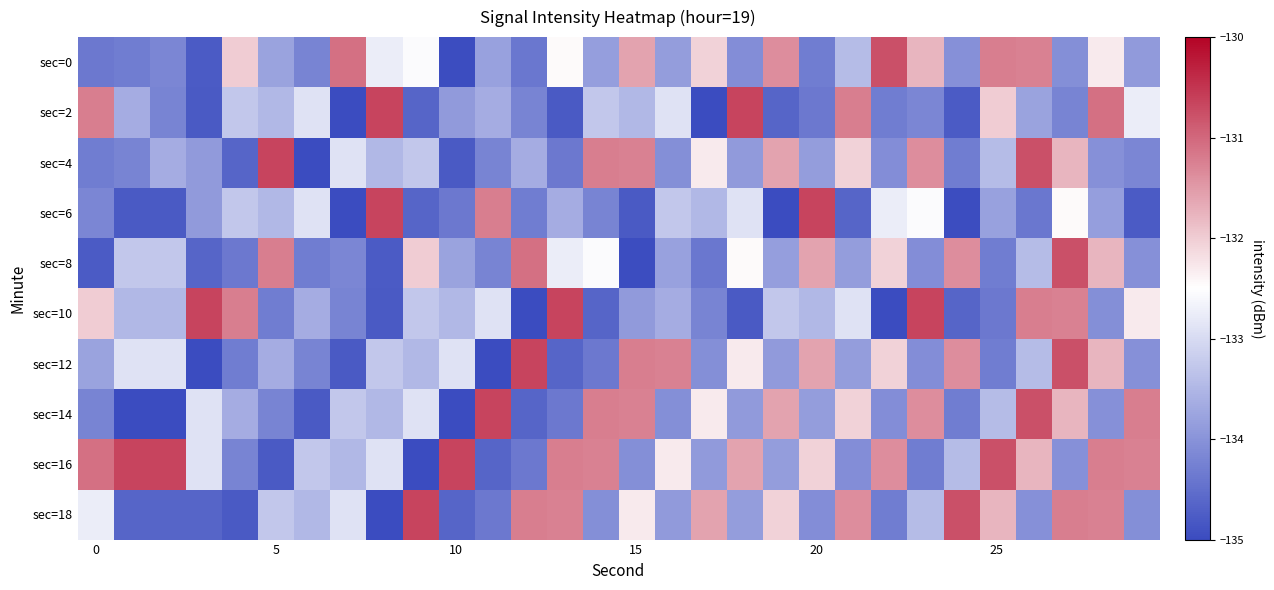

Which series has the largest total across all categories?

sec=16